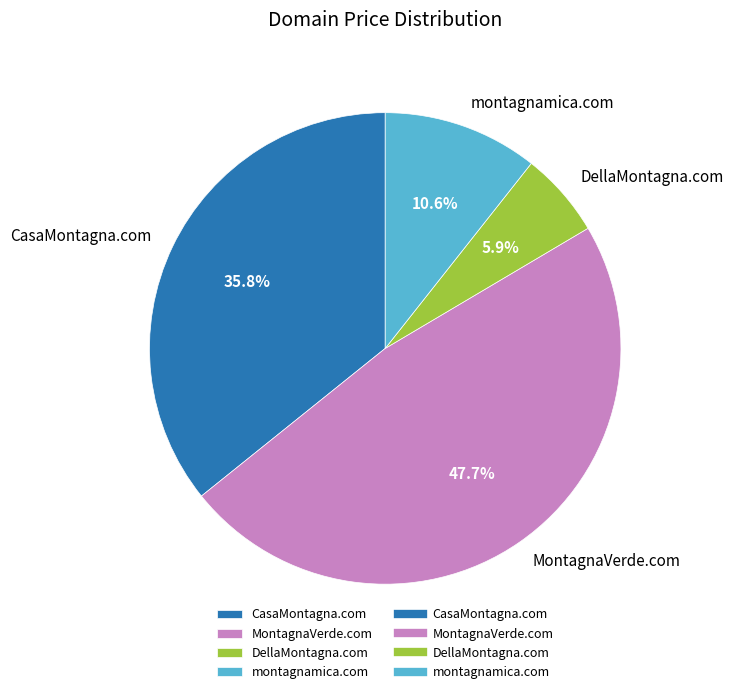

True or false: CasaMontagna.com accounts for 36% of the total.

True